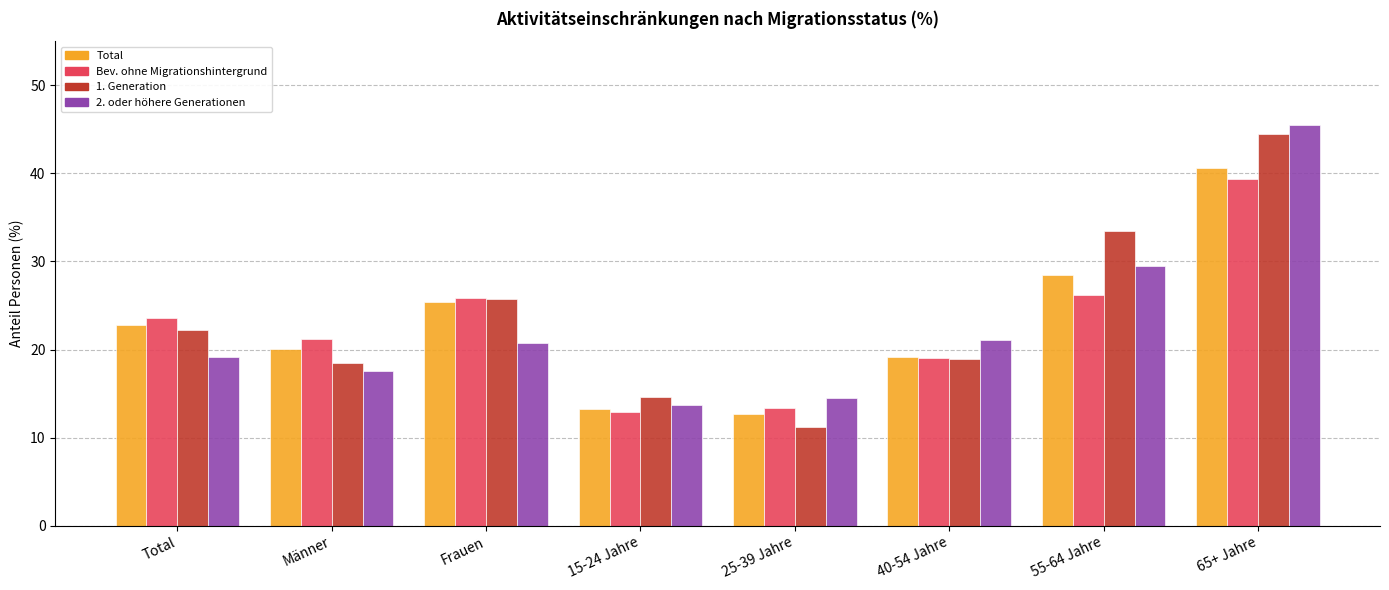

What is the label of the 6th bar from the left?

40-54 Jahre